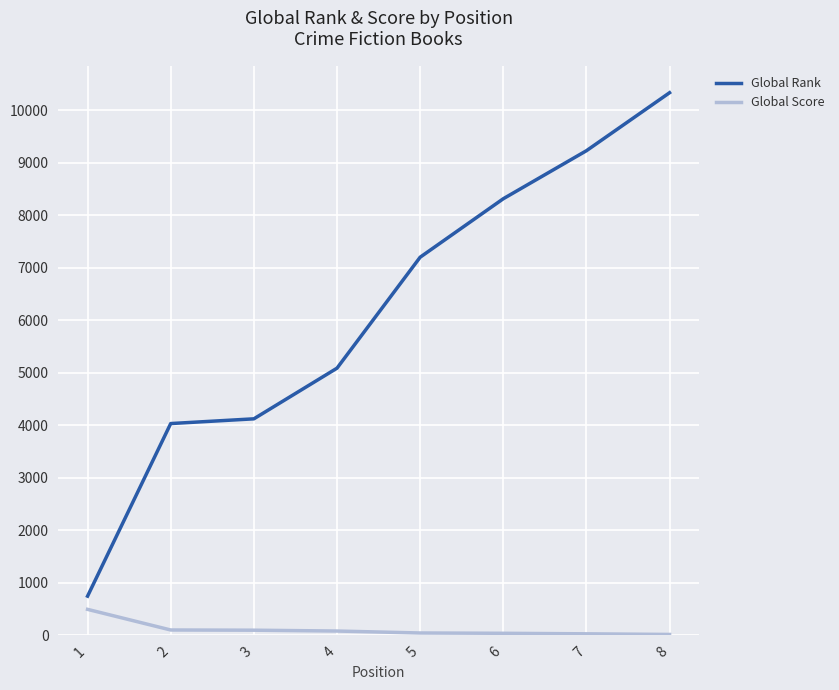

Between 1 and 2, which series saw the biggest shift?

Global Rank